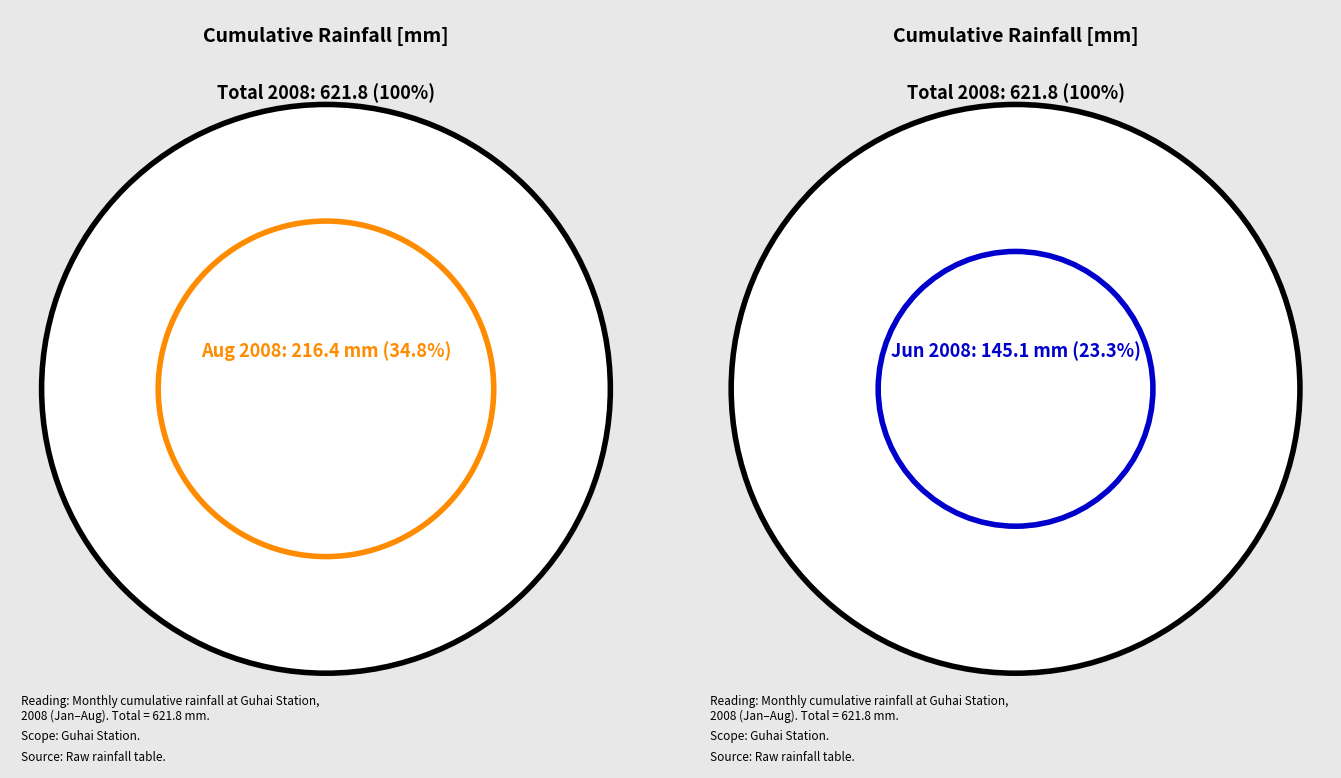

Combined, what portion of the pie is 2008.1 and 2008.6?

26.4%